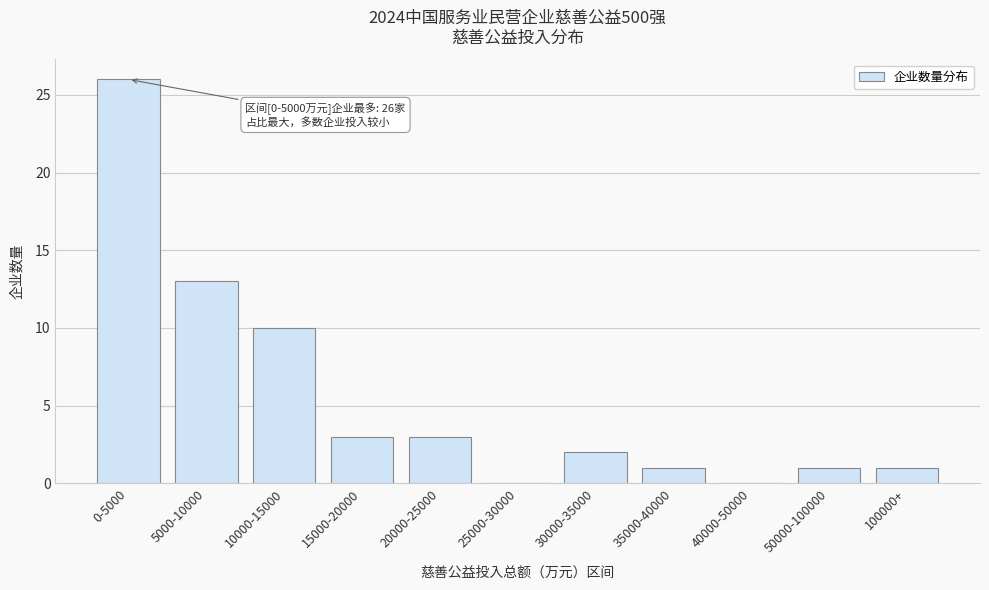

Reading left to right, transcribe all the data shown in this chart.

0-5000=26	5000-10000=13	10000-15000=10	15000-20000=3	20000-25000=3	25000-30000=0	30000-35000=2	35000-40000=1	40000-50000=0	50000-100000=1	100000+=1